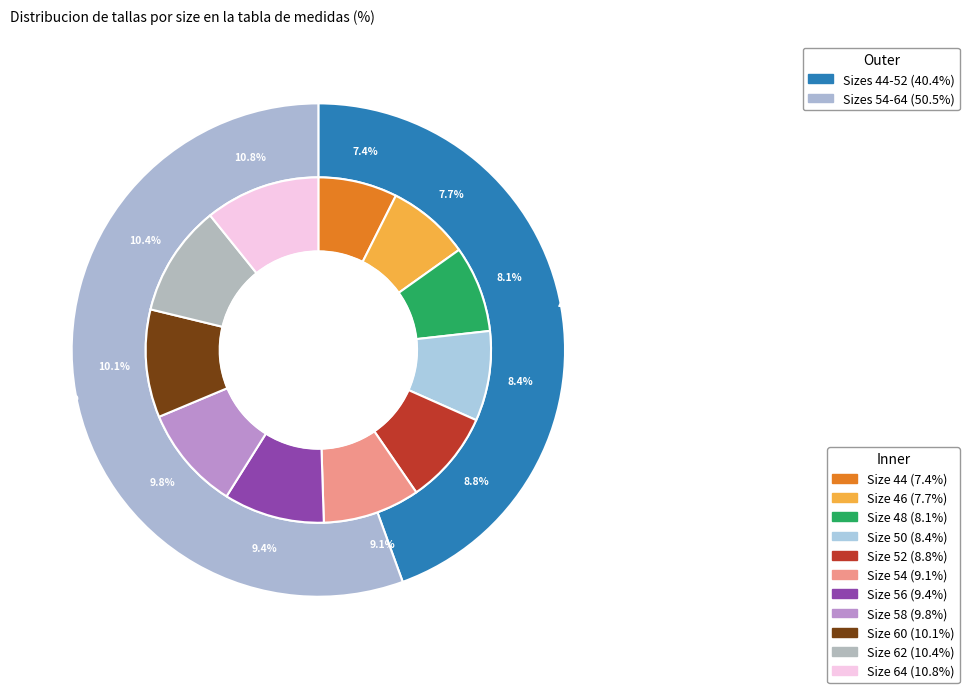

To the nearest percent, what percentage of the pie is 44?

7%